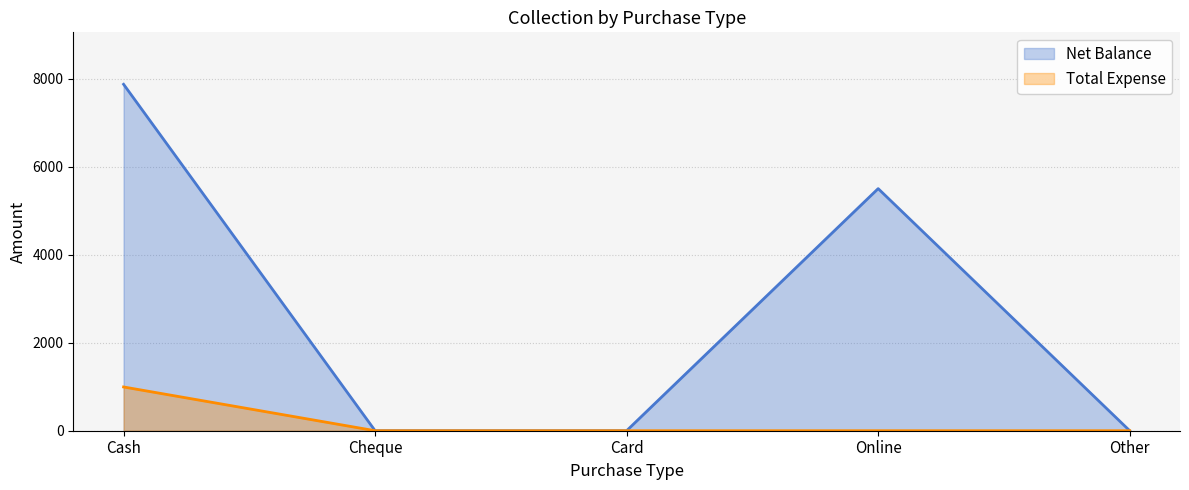

Rank the series at Other from lowest to highest value.

Net Balance, Total Expense